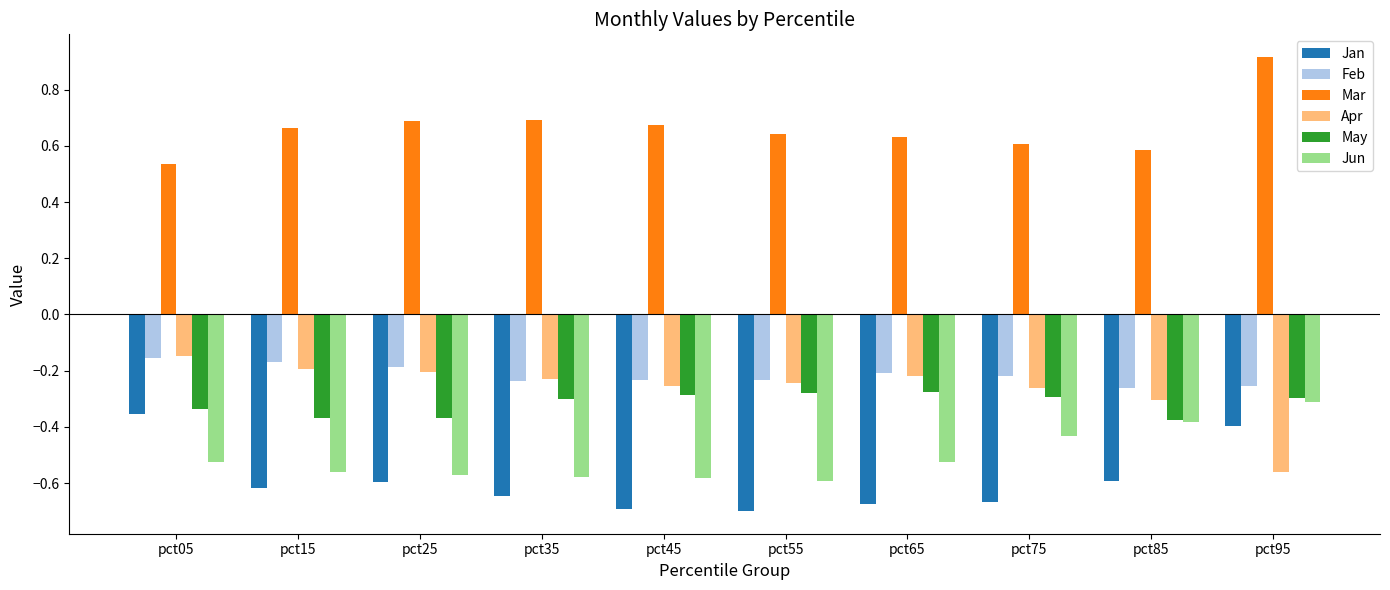

The May series shows -0.4 at pct25. True or false?

True